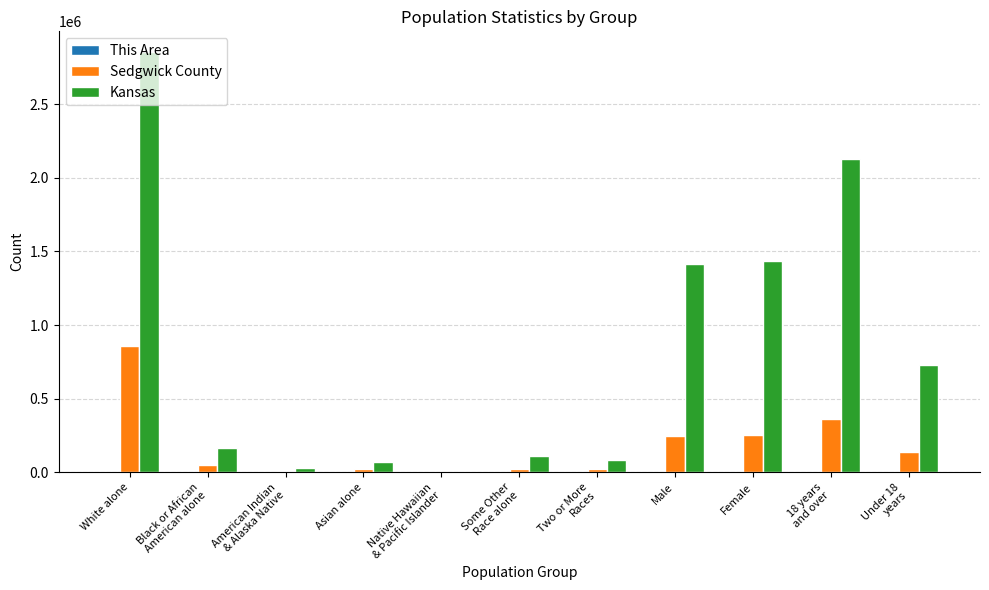

The value of Kansas at Male is 1415408. True or false?

True